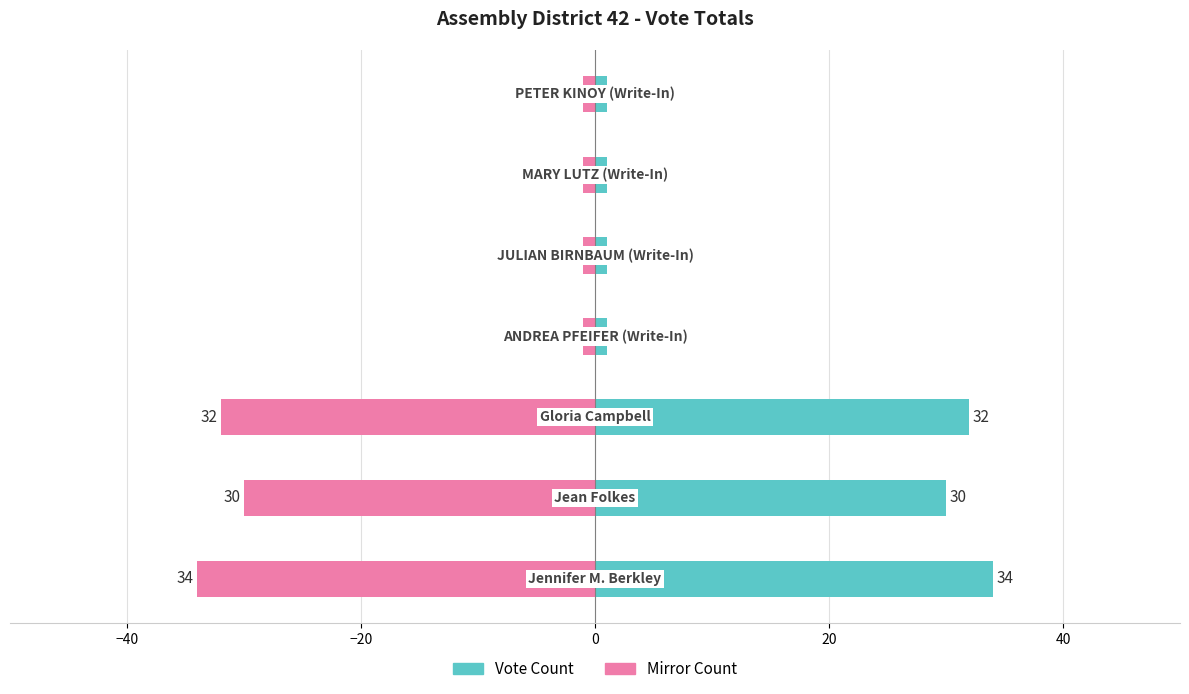

Reading left to right, transcribe all the data shown in this chart.

Vote Count: 34	30	32	1	1	1	1
Mirror Count: -34	-30	-32	-1	-1	-1	-1